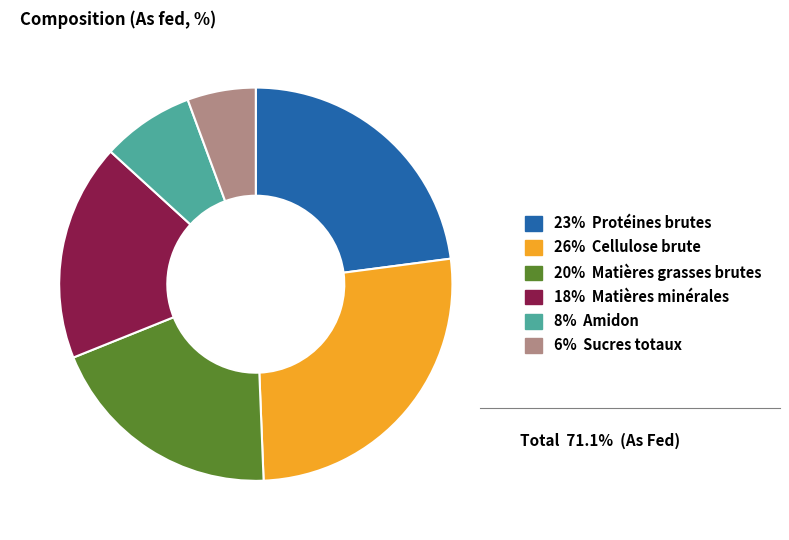

Rank the categories by value from lowest to highest.

6% Sucres totaux, 8% Amidon, 18% Matières minérales, 20% Matières grasses brutes, 23% Protéines brutes, 26% Cellulose brute